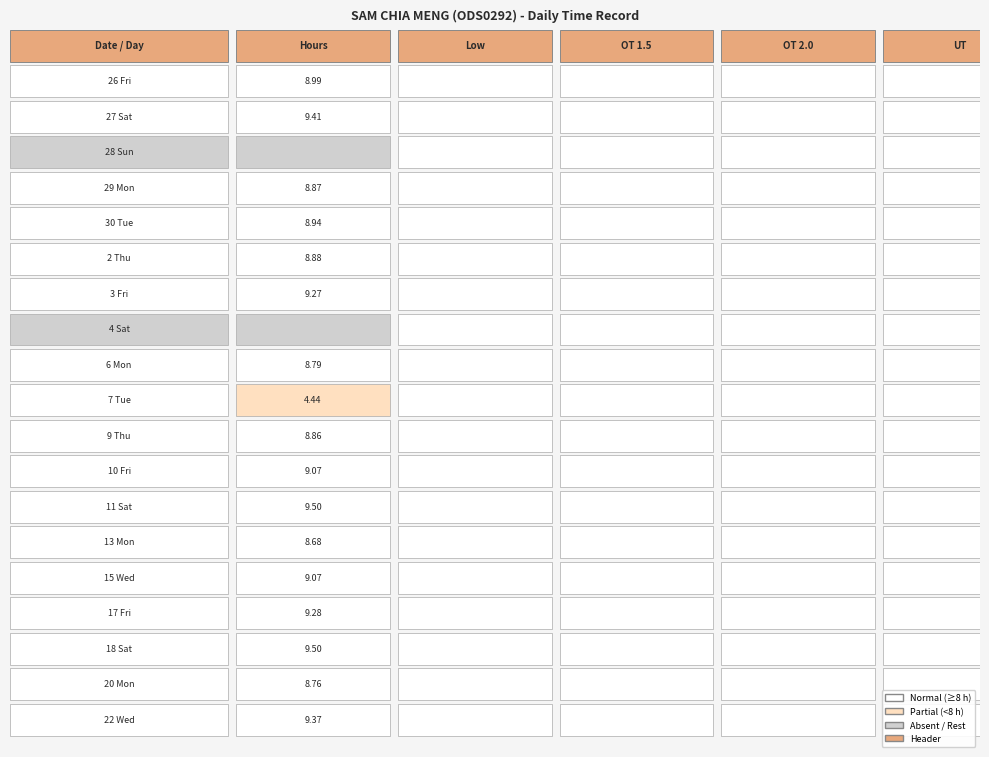

What is the sum of all 22 Wed values?

9.4